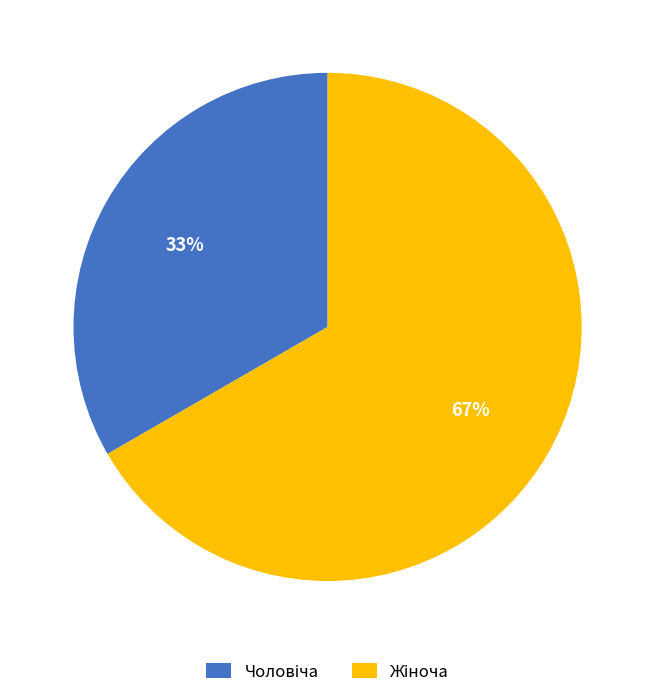

To the nearest percent, what is the average slice percentage?

50%